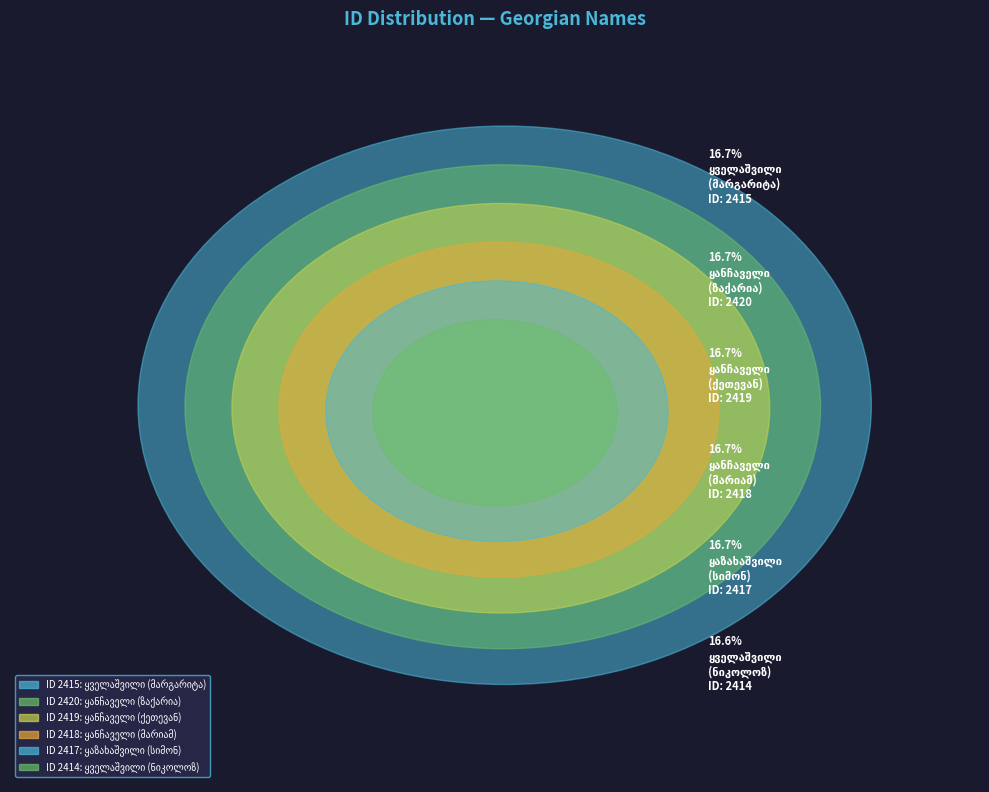

How many segments does this pie chart have?

6